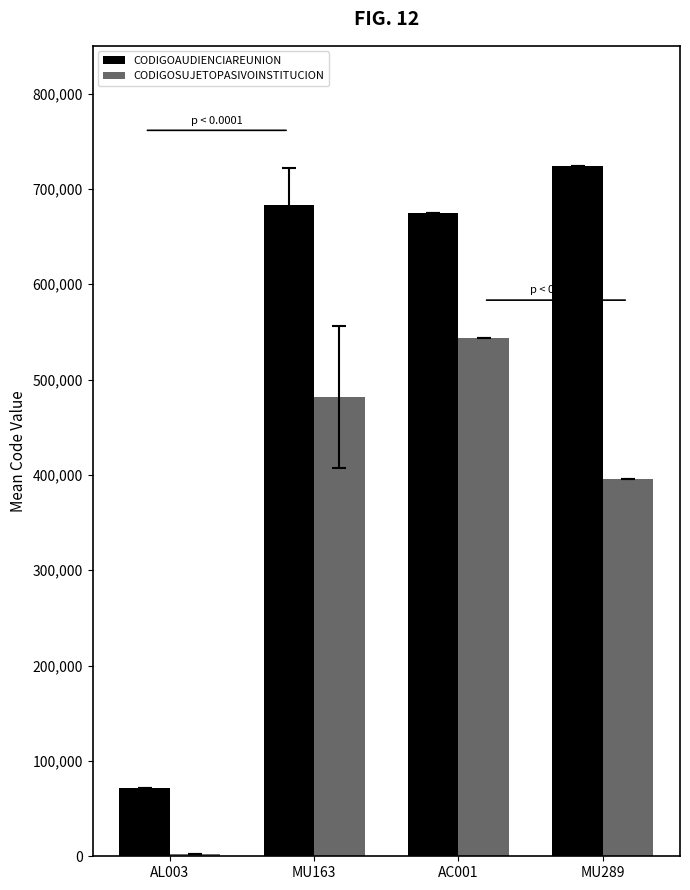

How many categories are shown in the chart?

4